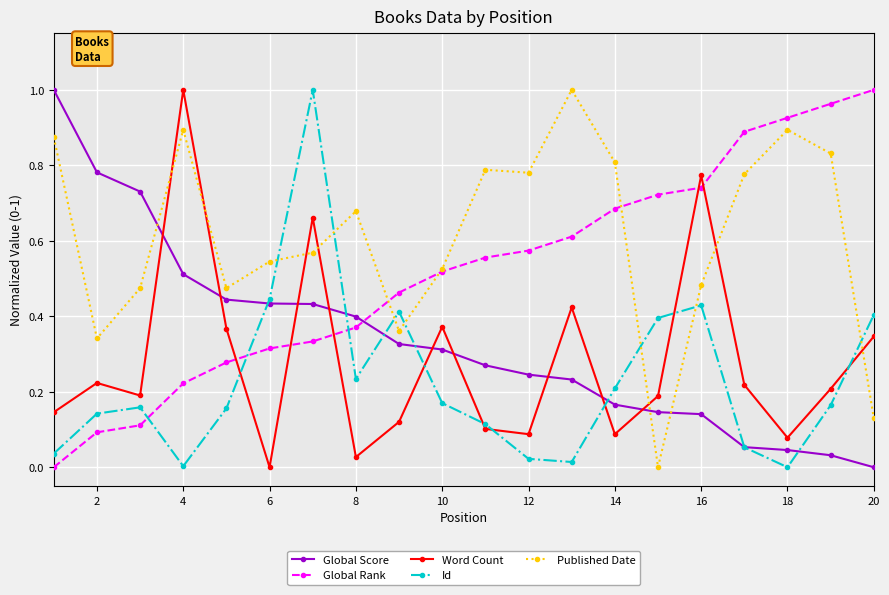

Which series ends up on top after the final intersection of Global Score and Word Count?

Word Count